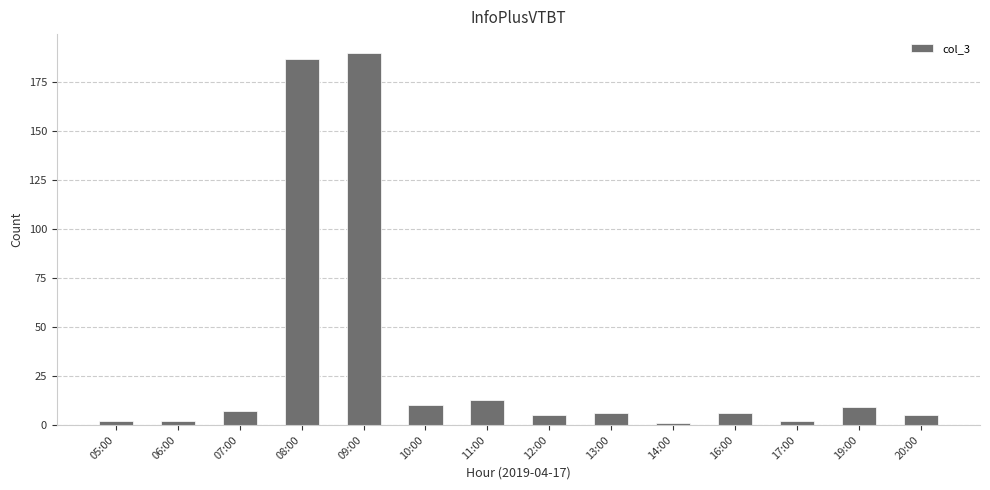

Count the number of categories in the chart.

14